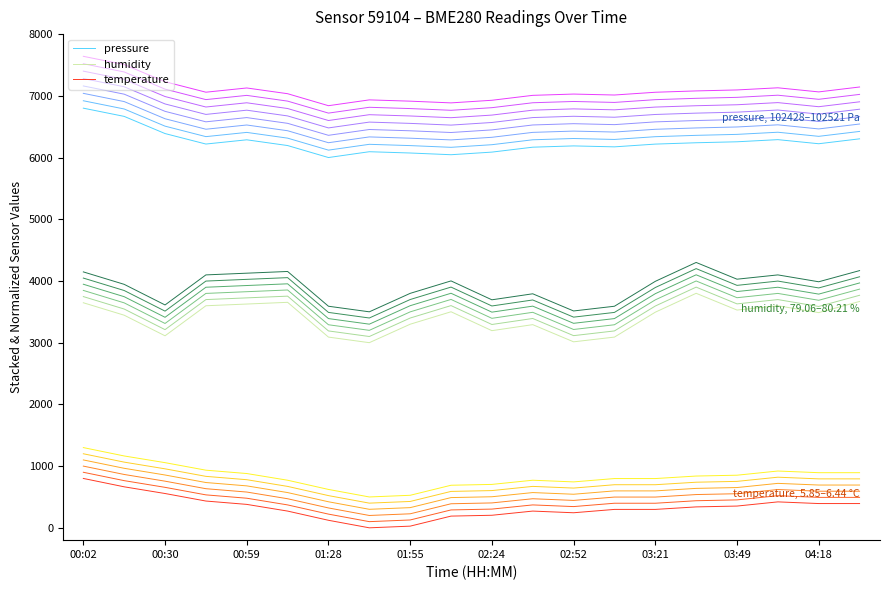

How many lines are shown in the chart?

3